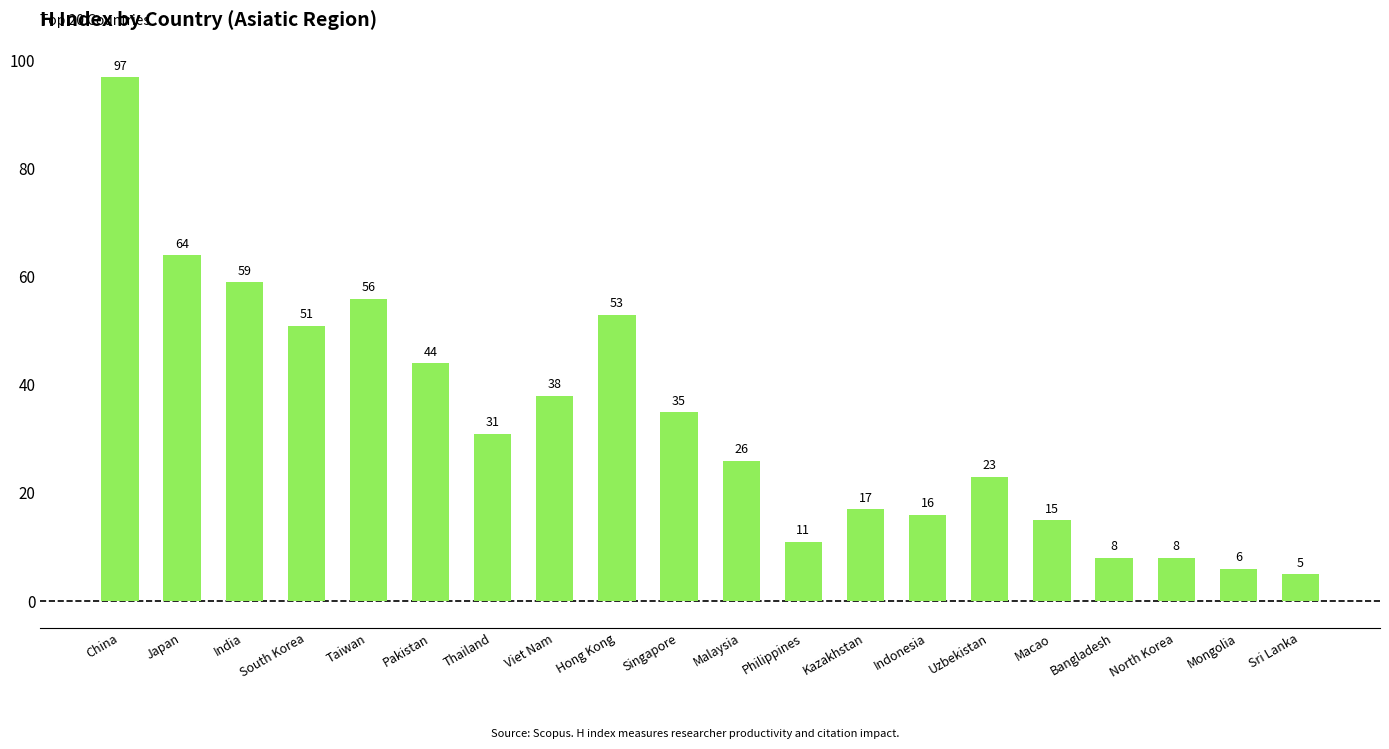

The chart shows a value of 85 at Hong Kong. True or false?

False